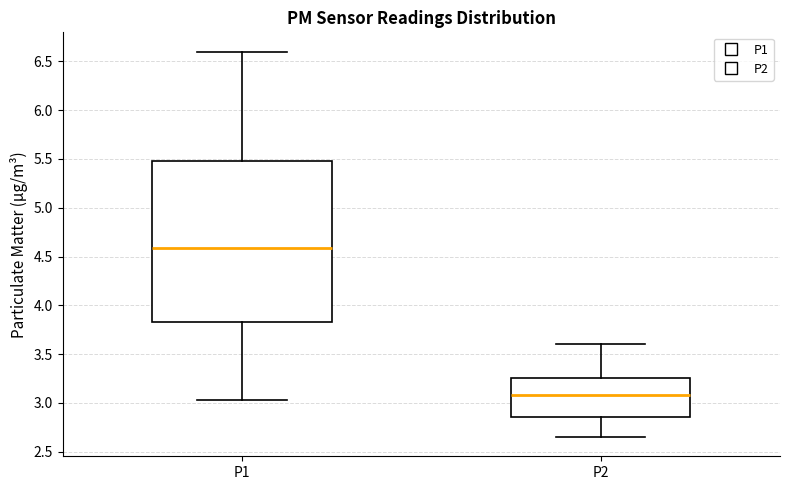

Which box's median line is the highest?

P1